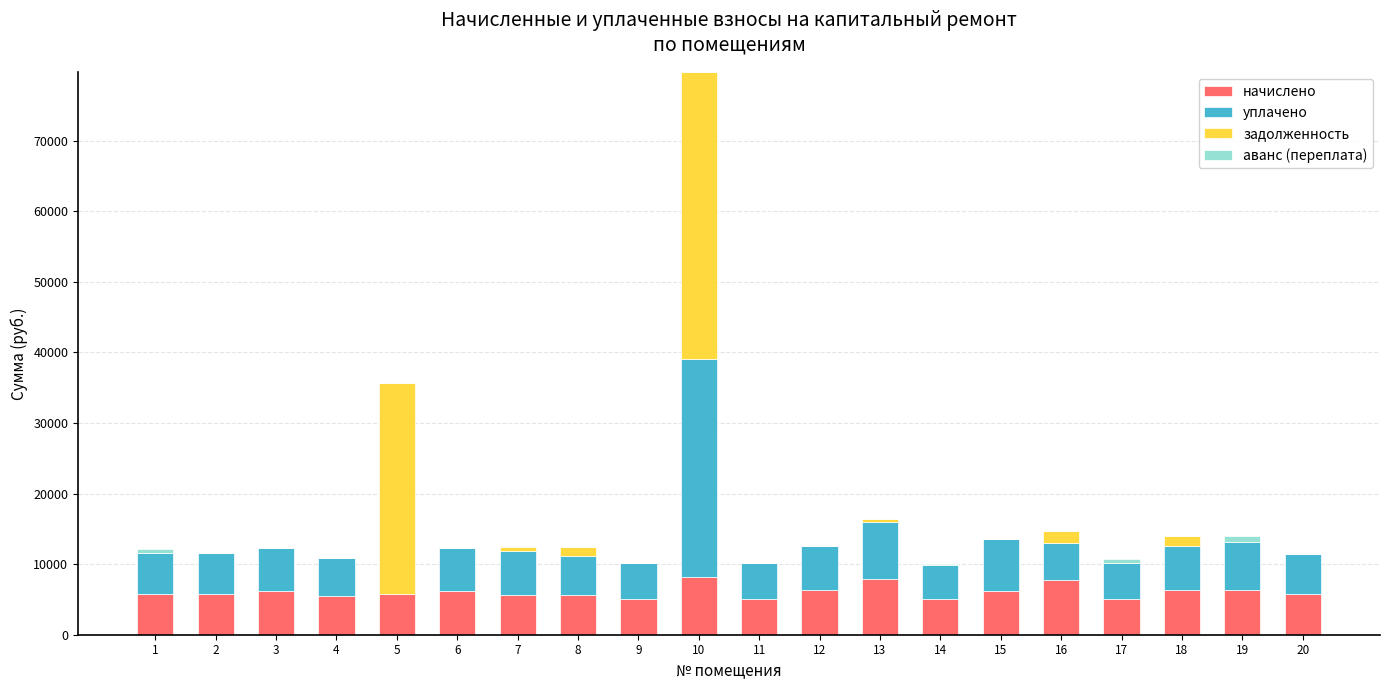

The value of задолженность at 6 is 0.0. True or false?

True